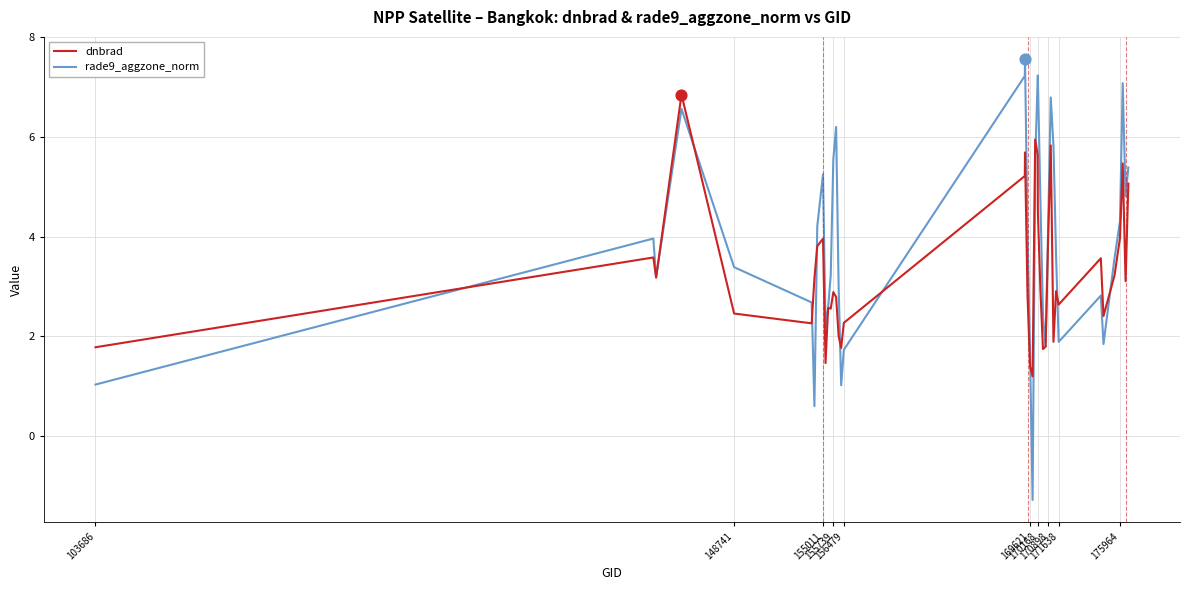

What are all the series names shown in the legend?

dnbrad, rade9_aggzone_norm